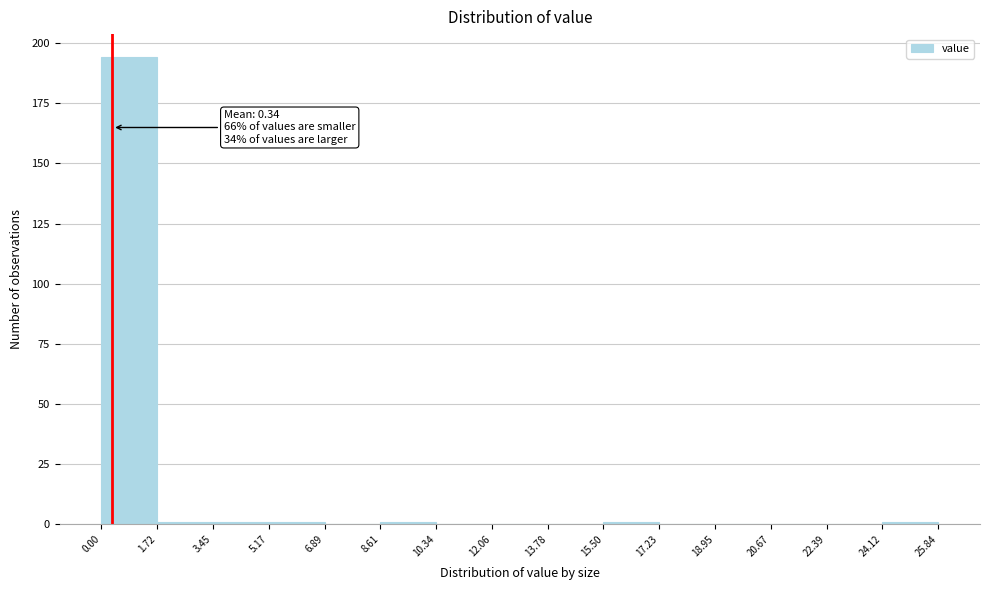

Over which range of the x-axis is the bar tallest?

0.00 to 1.72